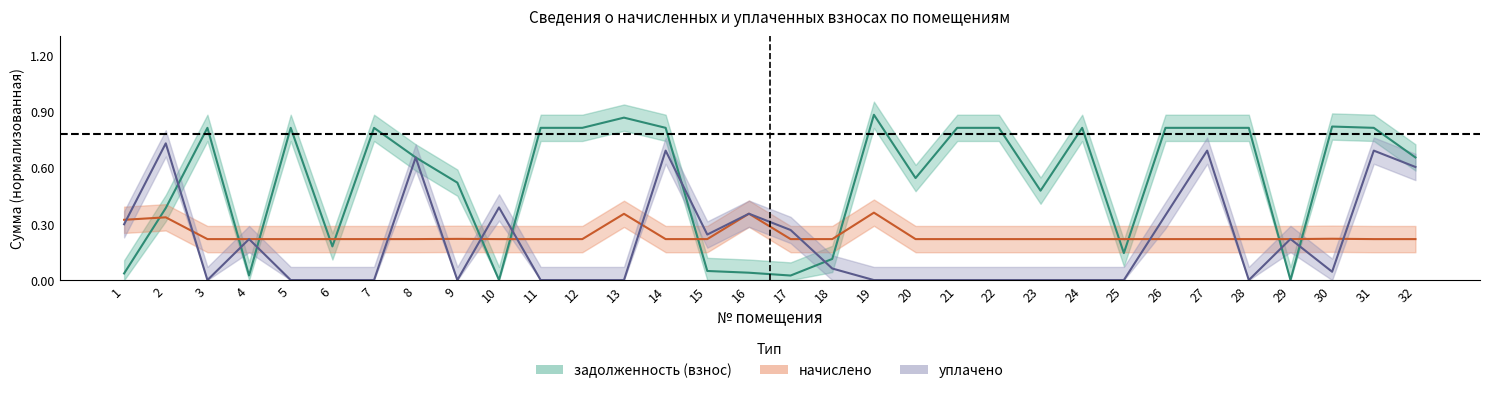

At how many categories does at least one series exceed 0?

32